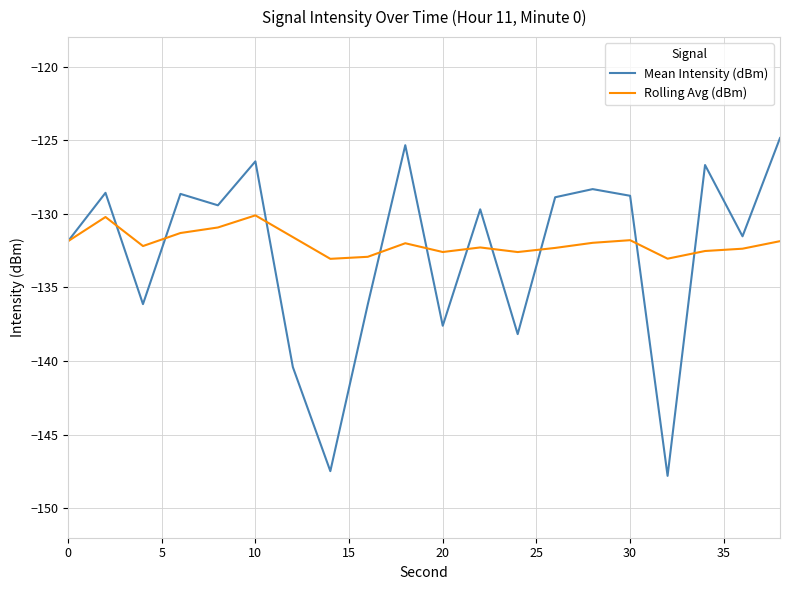

Which series has the largest range (max minus min)?

Mean Intensity (dBm)